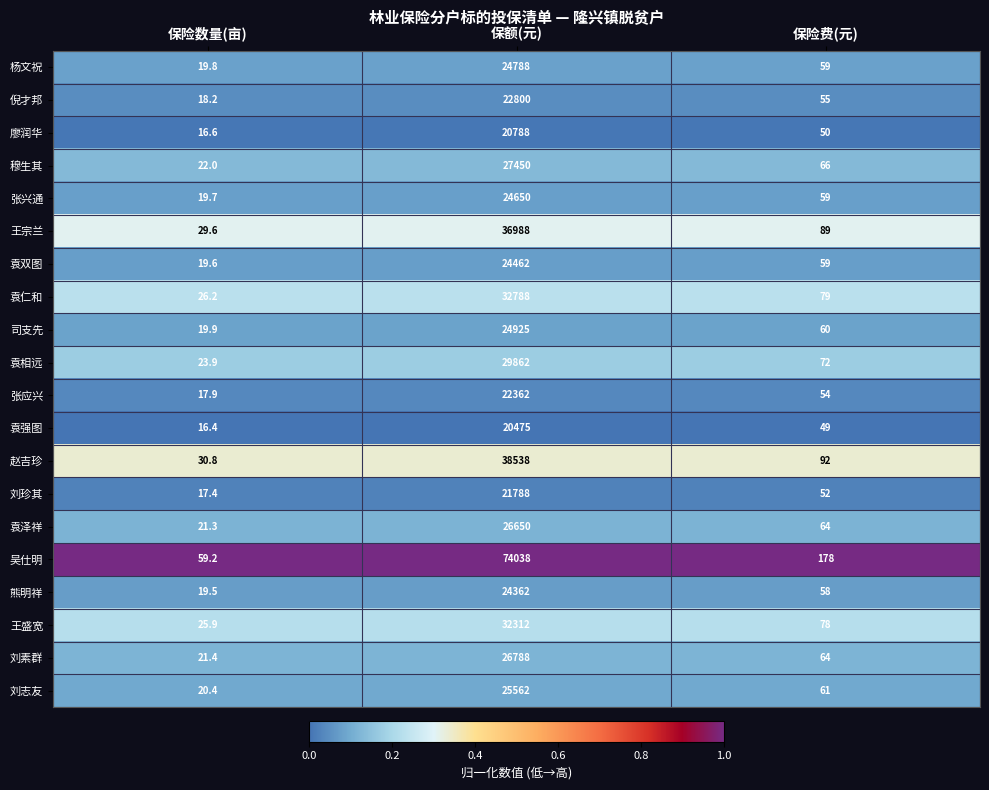

Rank the series by their maximum value, from lowest to highest.

袁强图, 廖润华, 刘珍其, 张应兴, 倪才邦, 熊明祥, 袁双图, 张兴通, 杨文祝, 司支先, 刘志友, 袁泽祥, 刘素群, 穆生其, 袁相远, 王盛宽, 袁仁和, 王宗兰, 赵吉珍, 吴仕明